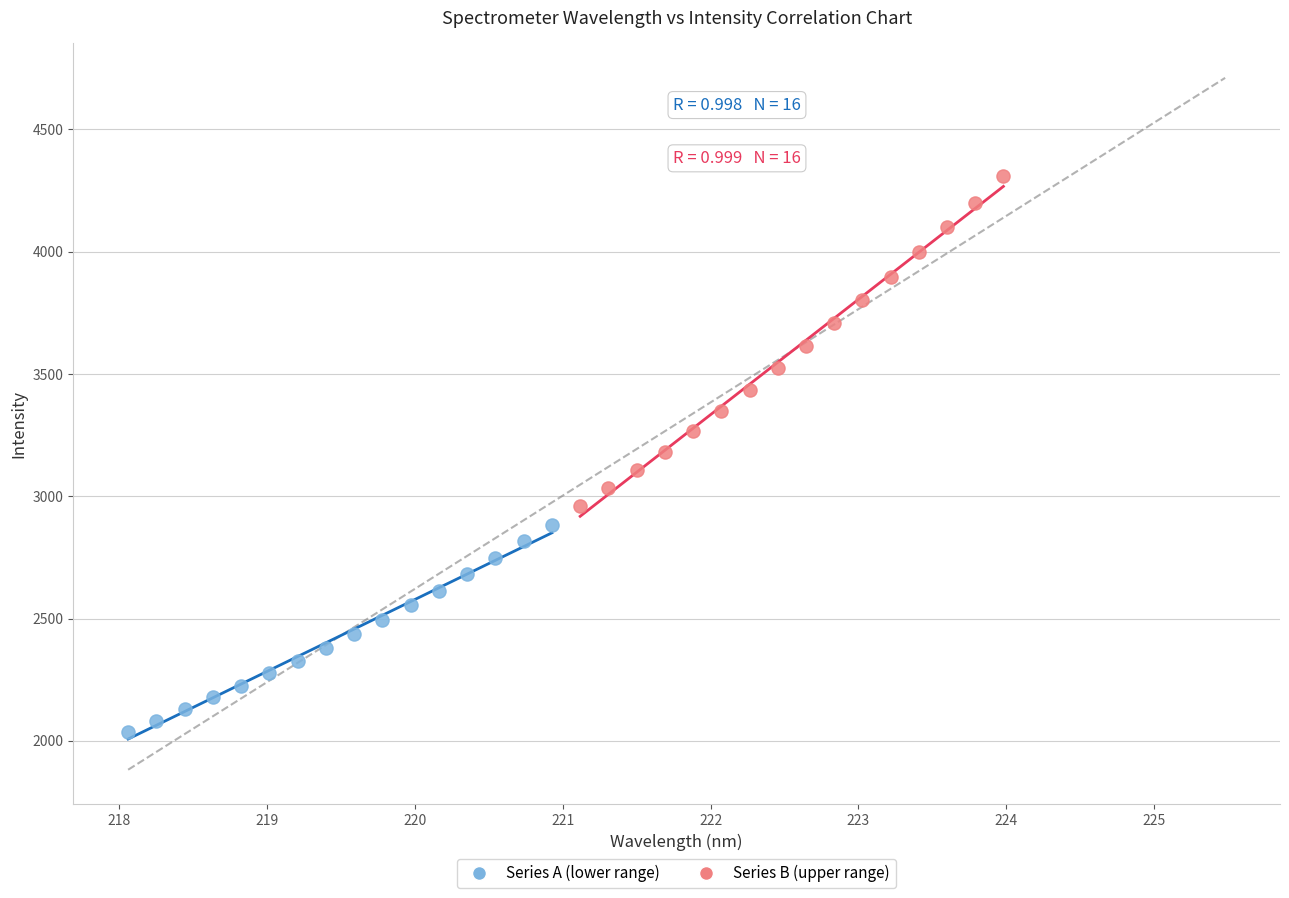

Which series contains the lowest Y value?

Series A (lower range)